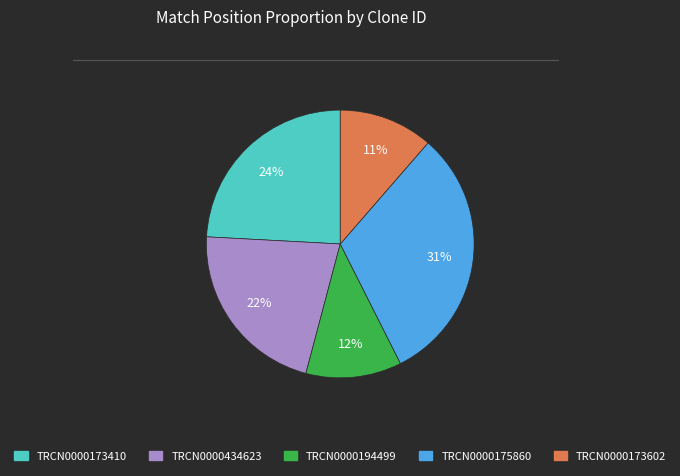

To the nearest percent, what percentage of the pie is TRCN0000194499?

12%